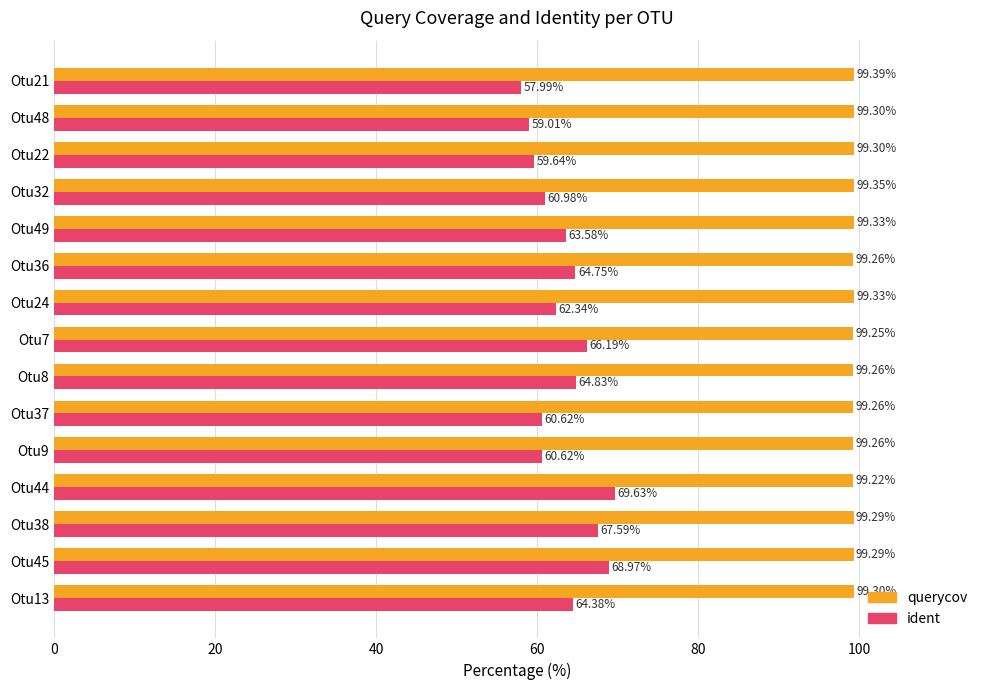

What is the difference between the highest and lowest values at Otu13?

34.9